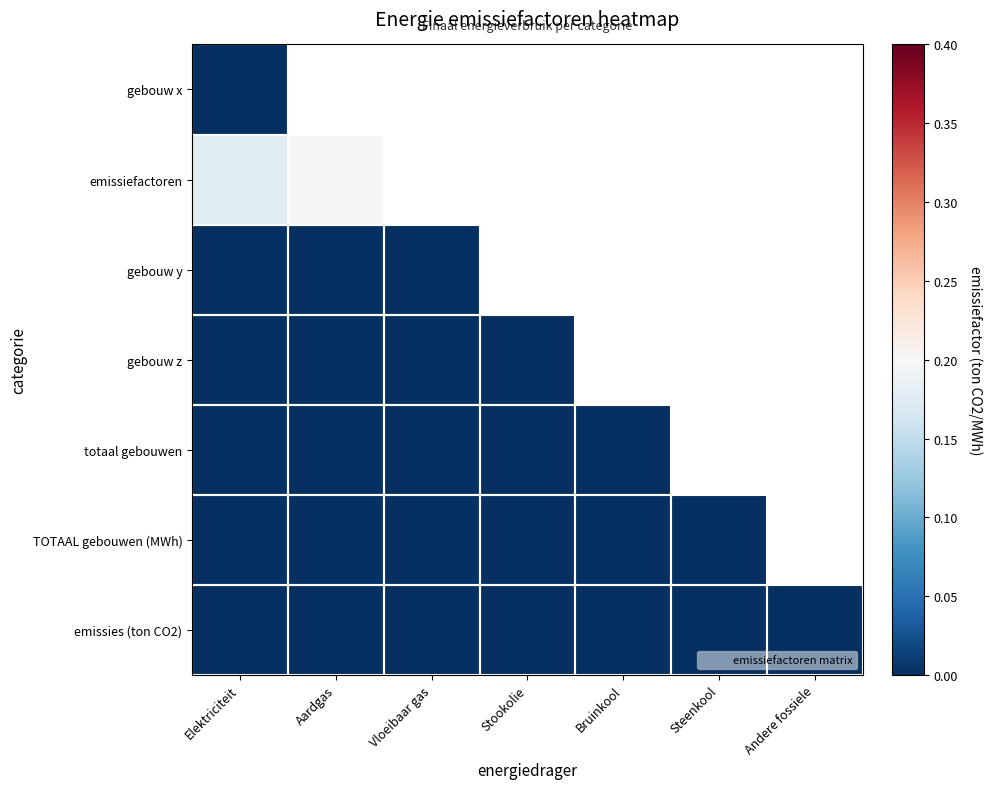

At which category is the sum across all series the highest?

Elektriciteit